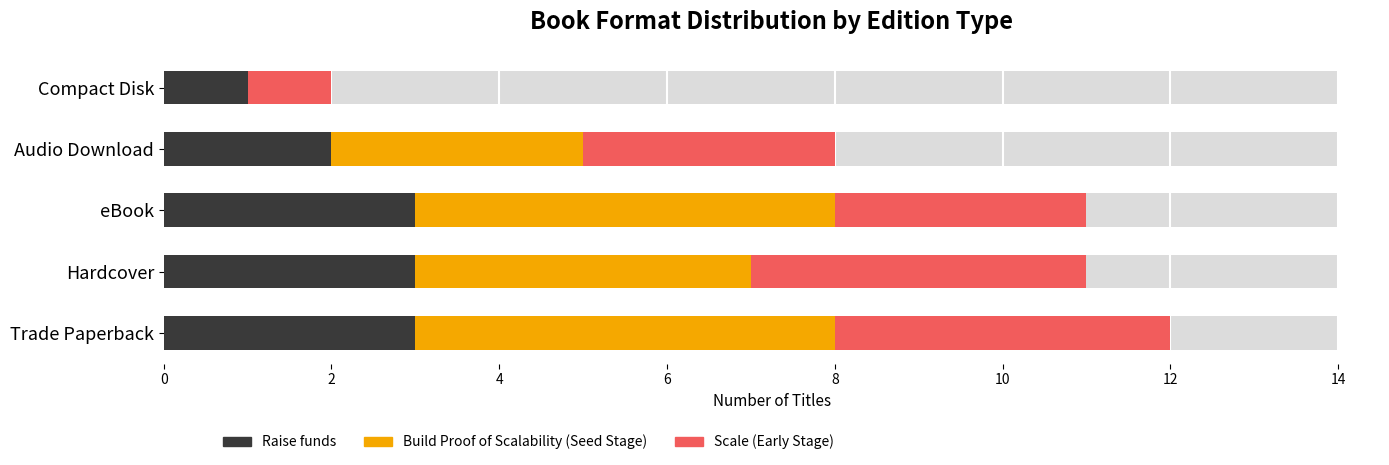

The Build Proof of Scalability (Seed Stage) series shows 5 at eBook. True or false?

True